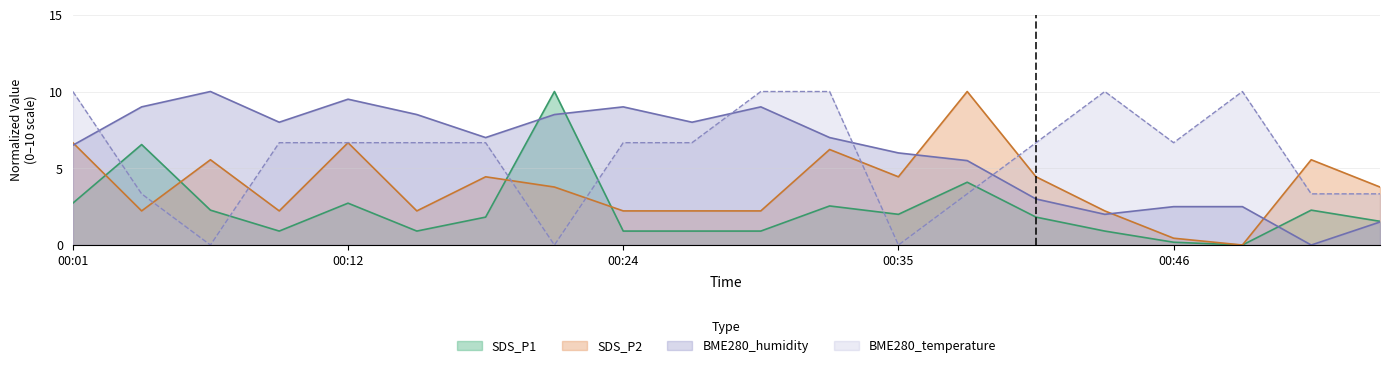

Where do SDS_P2 and BME280_humidity first cross each other?

00:01 and 00:04